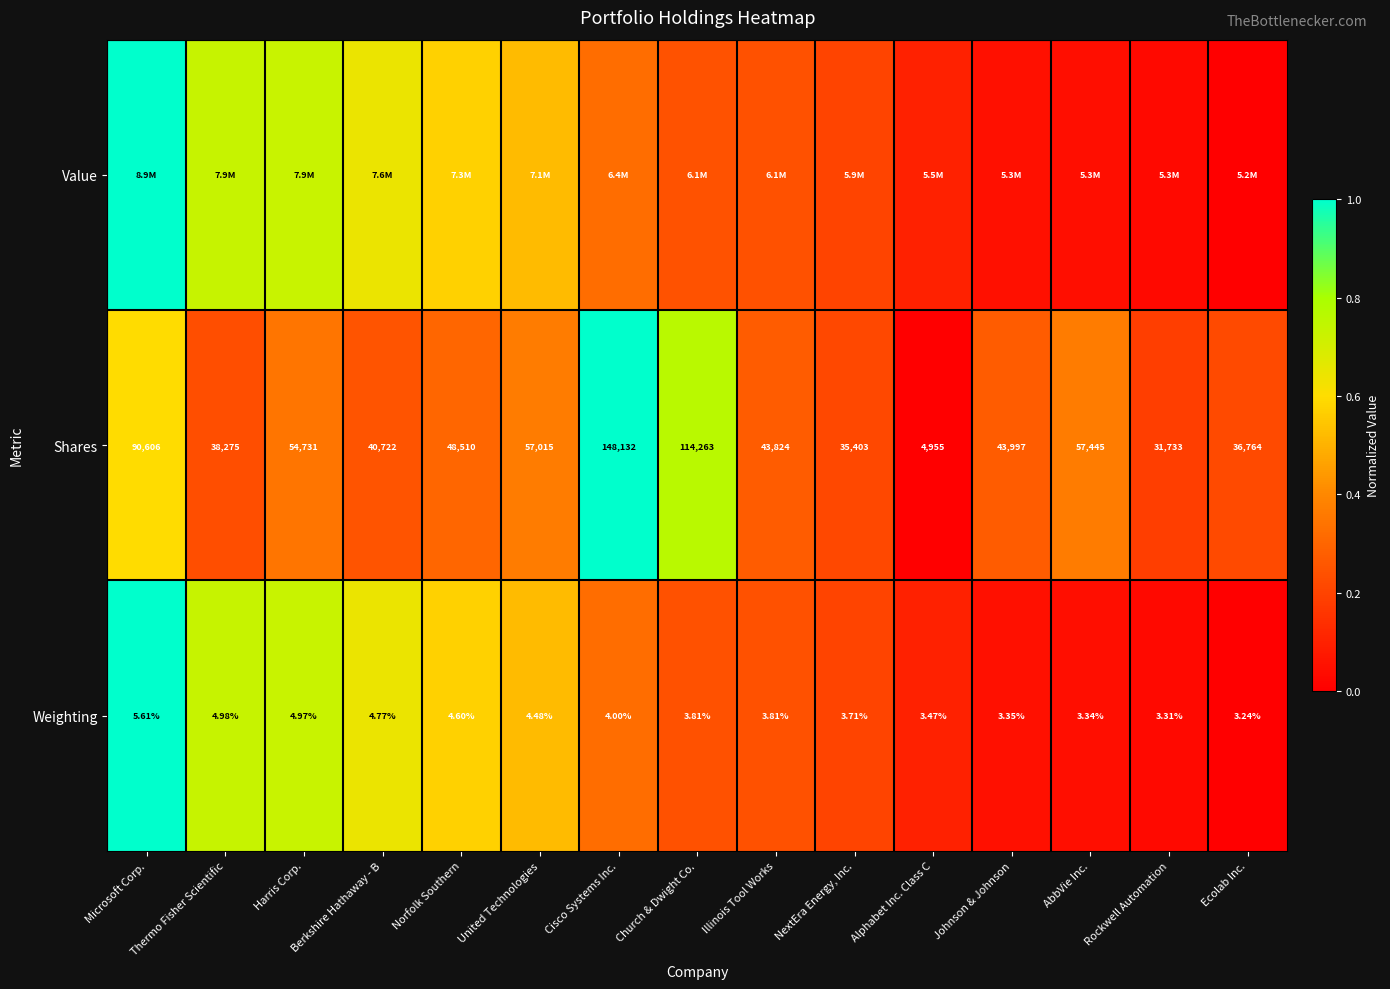

Which category has the highest value in the Weighting series?

Microsoft Corp.